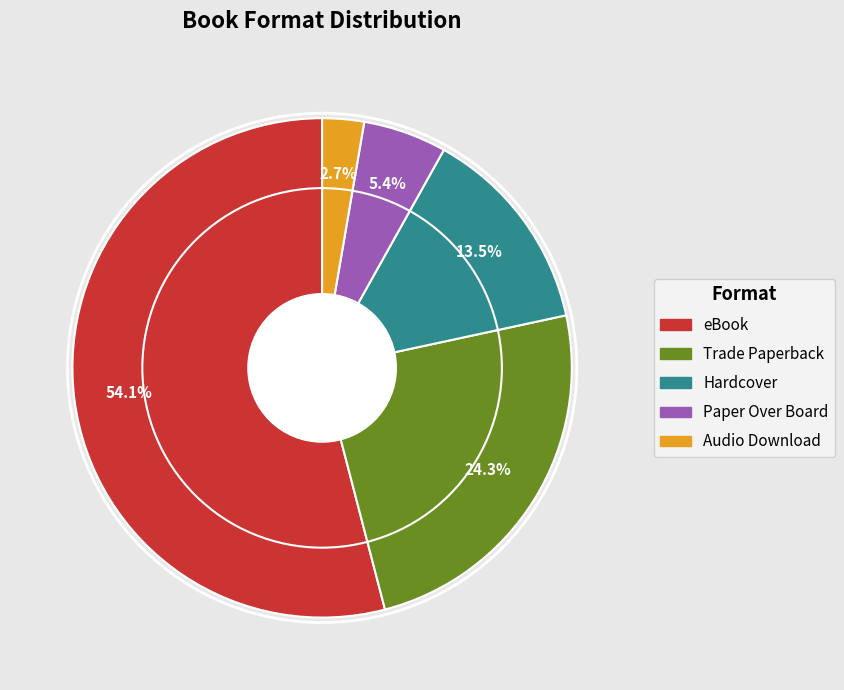

Which category has the biggest portion of the pie?

eBook